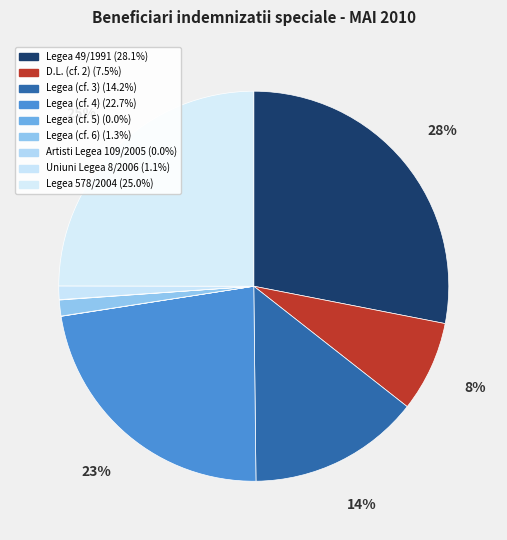

How many segments does this pie chart have?

9